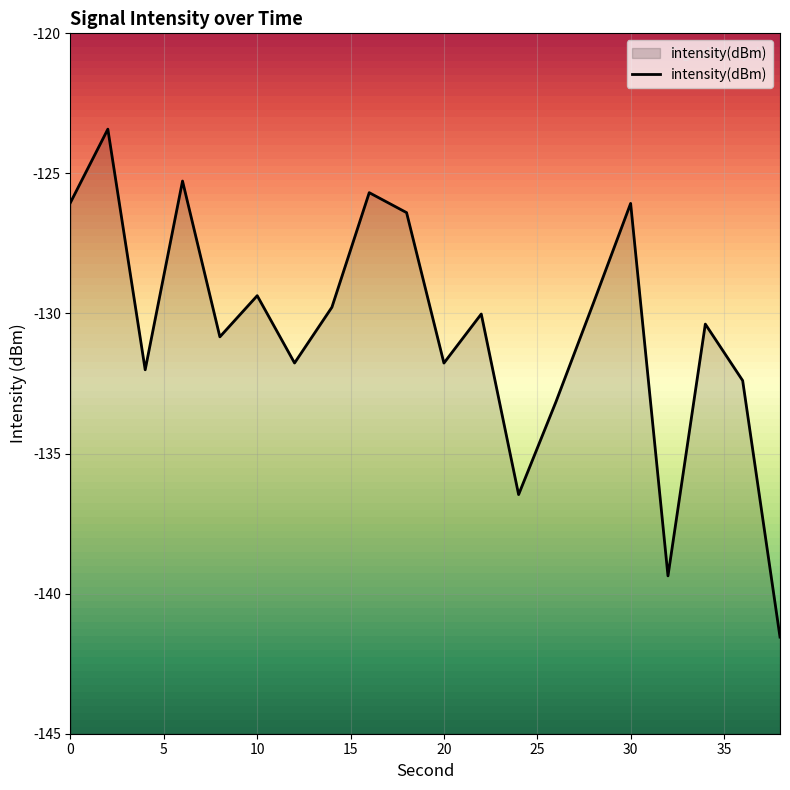

List the labels in order of value, smallest first.

38, 32, 24, 26, 36, 4, 20, 12, 8, 34, 22, 14, 28, 10, 18, 30, 0, 16, 6, 2